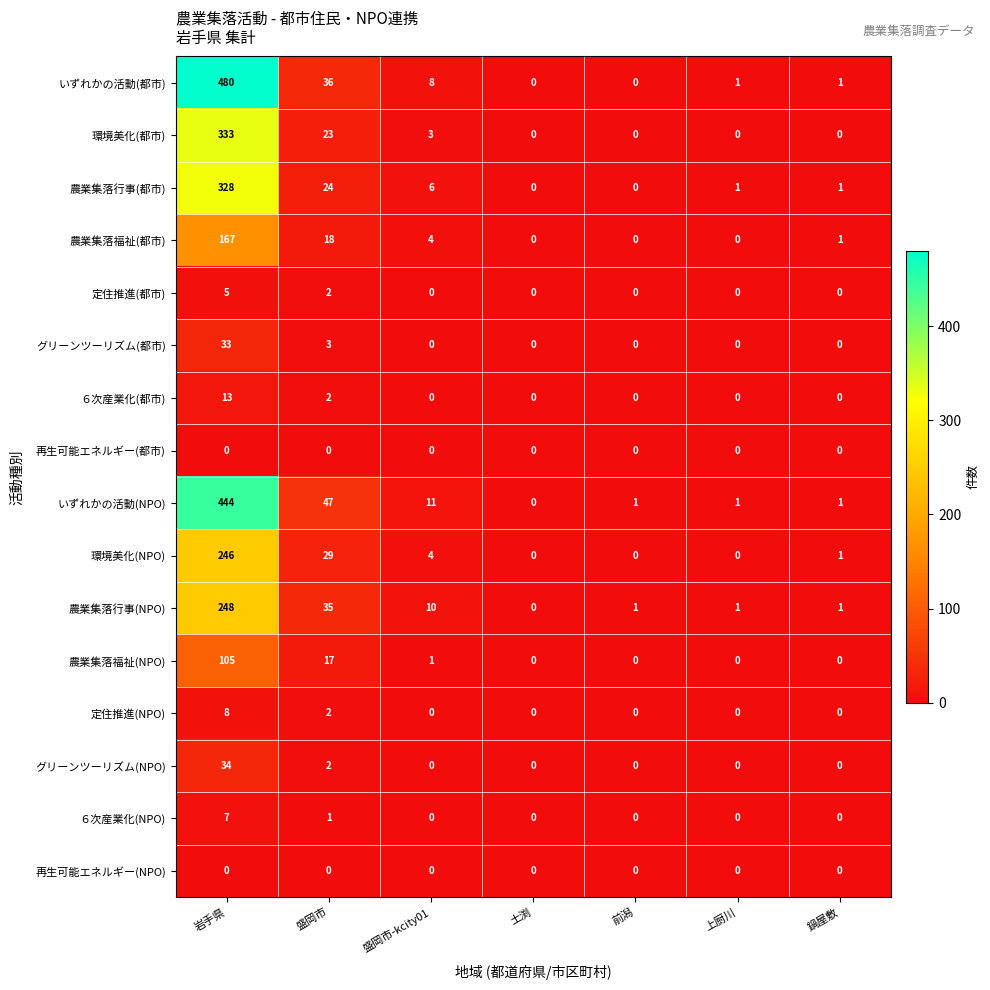

Which series has the largest range (max minus min)?

いずれかの活動(都市)